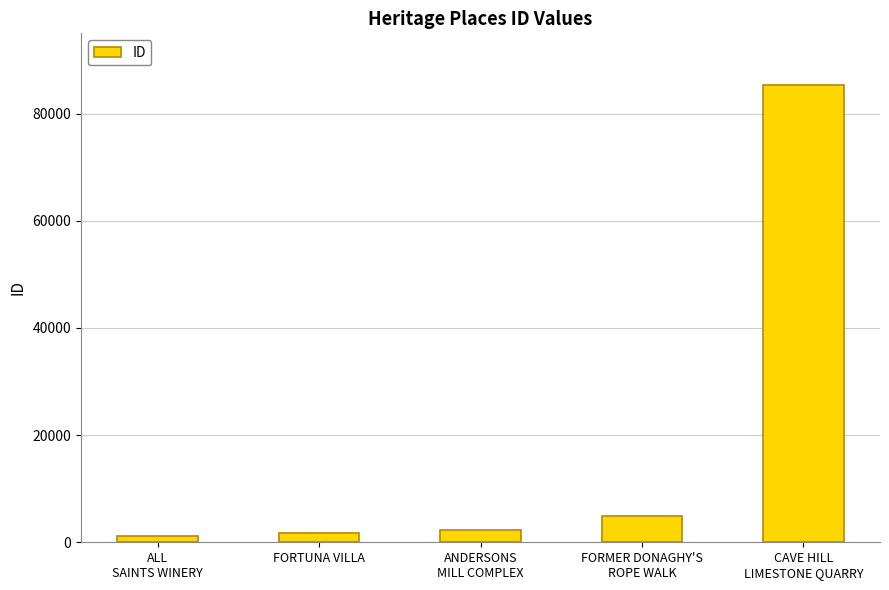

At which category does the chart reach its peak across all series?

CAVE HILL
LIMESTONE QUARRY